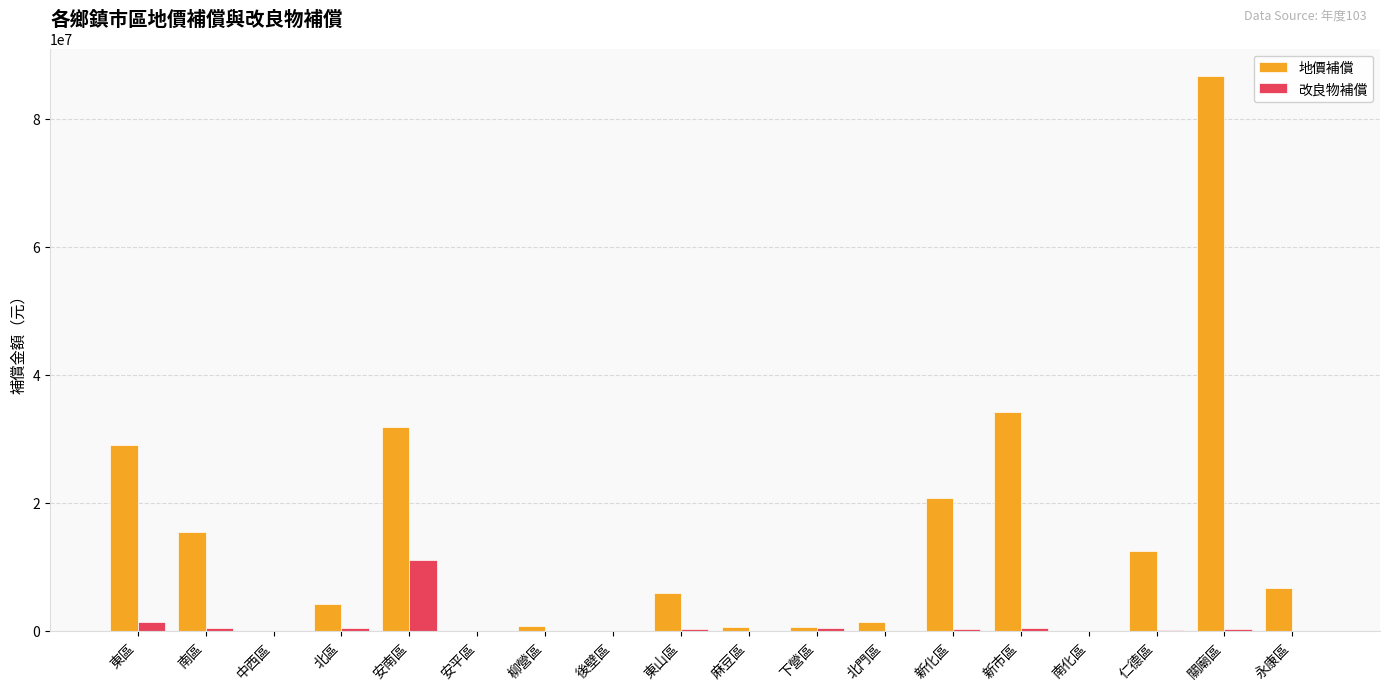

How many groups of bars are there?

18